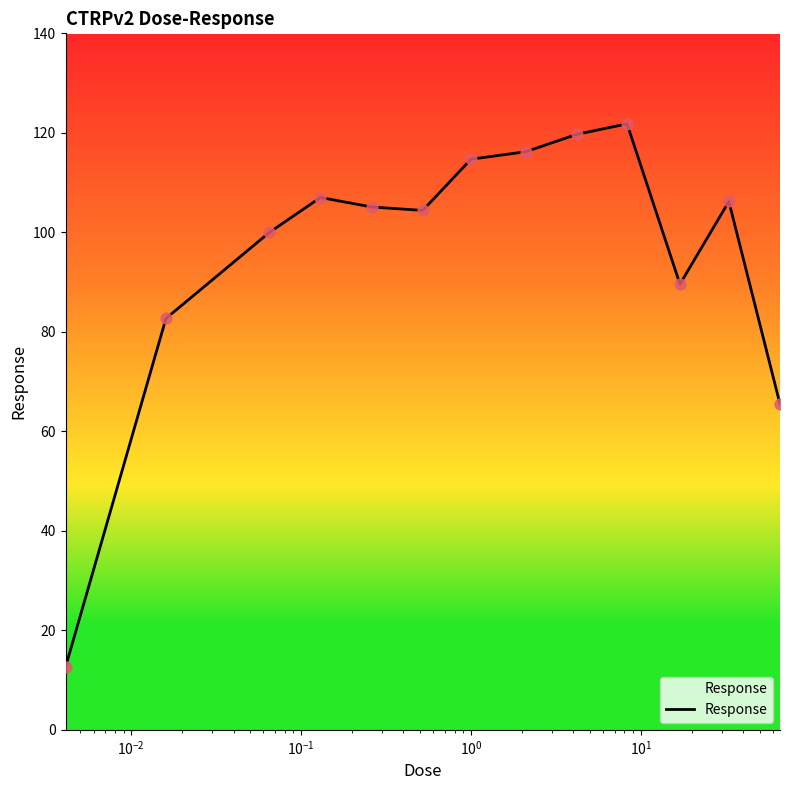

What is the maximum value shown in the chart?

121.8